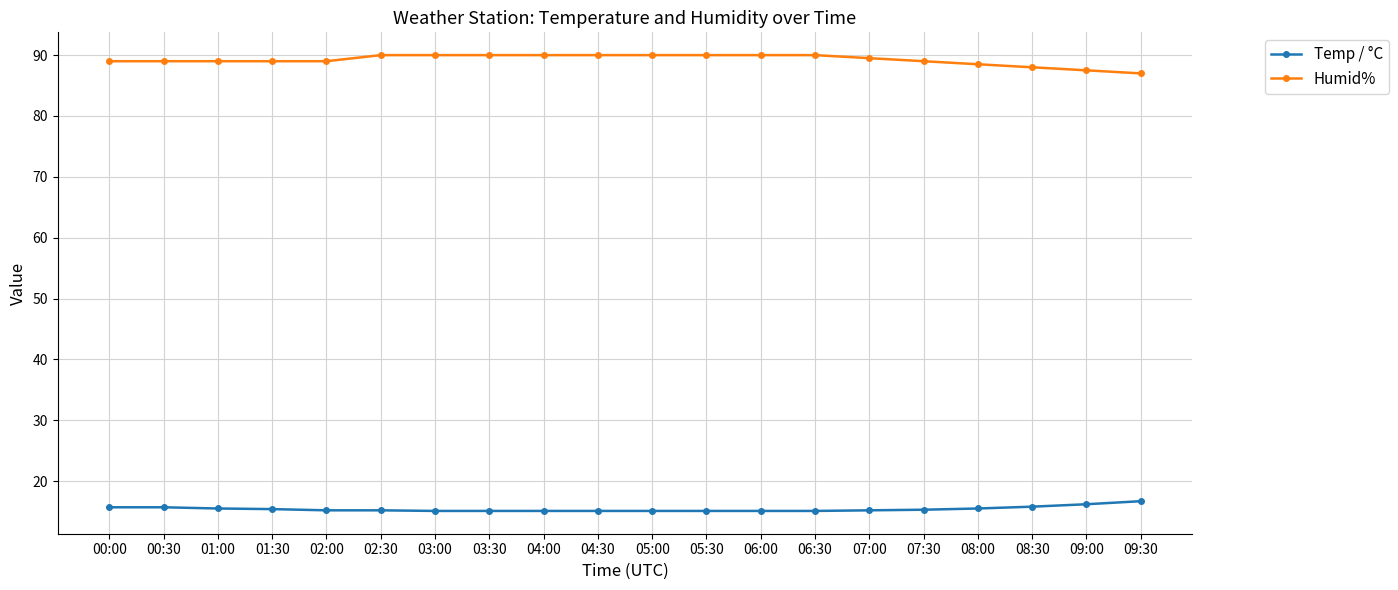

Is the value of Temp / °C at 08:30 greater than the value of Humid% at 06:30?

No